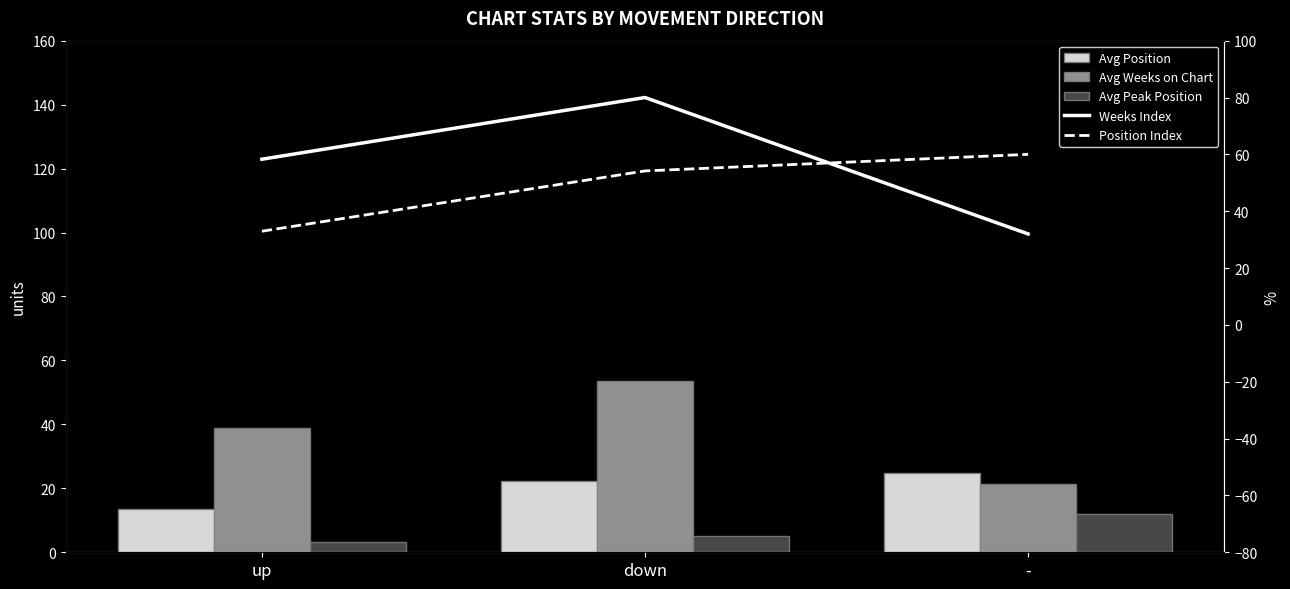

The Avg Weeks on Chart series shows 21.4 at -. True or false?

True